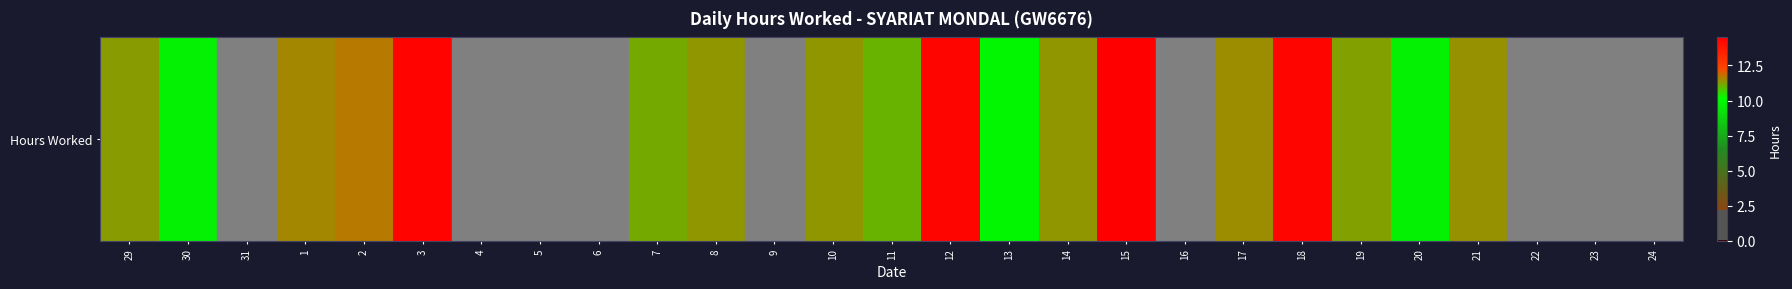

Is it true that the value at 10 is 0.5?

False